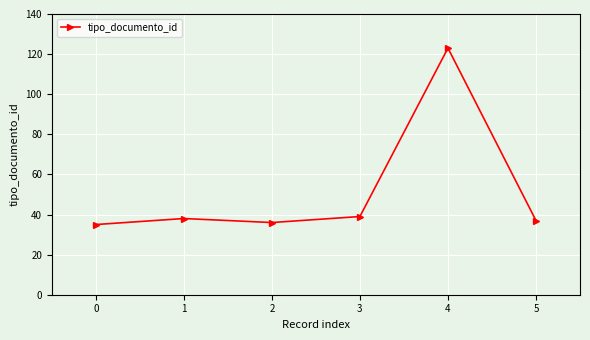

Which label corresponds to the largest value in the chart?

4